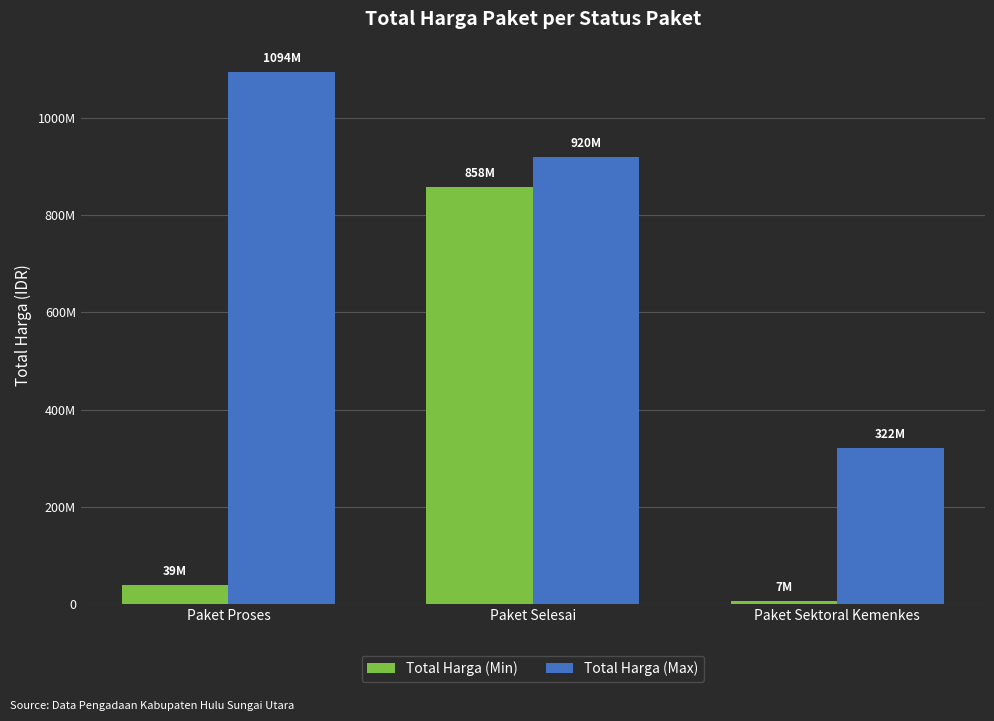

Count the Total Harga (Max) values in the range 322000000 to 1093846000.

3